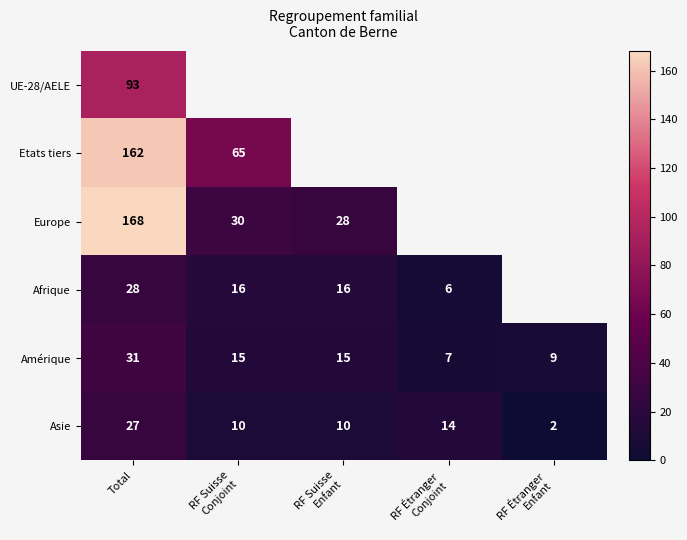

What is the difference between the maximum and minimum values in the Amérique series?

24